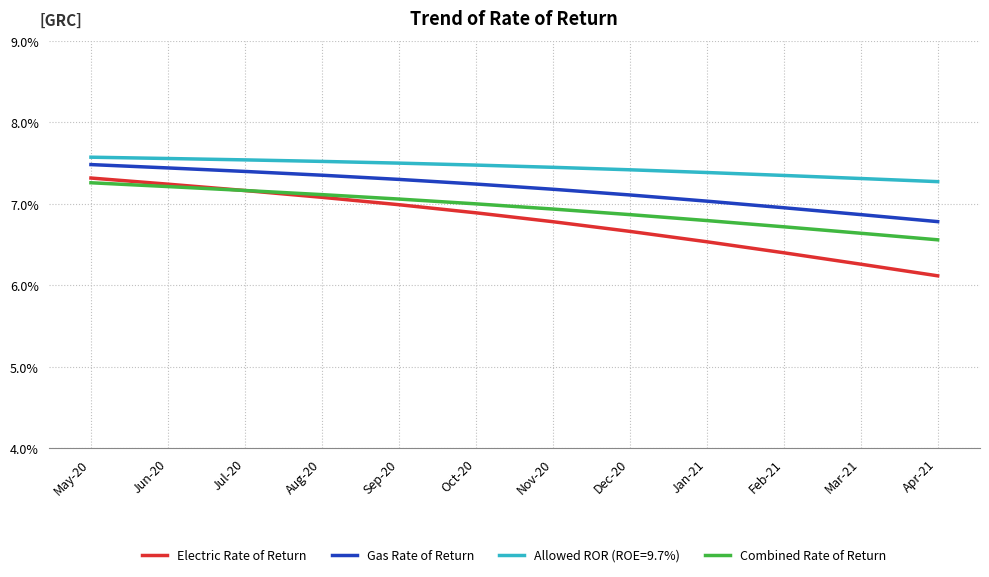

Does the chart have visible grid lines?

Yes